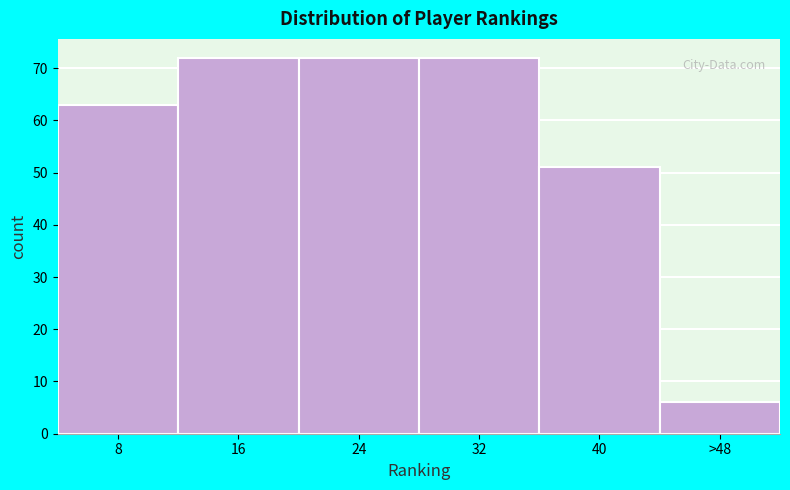

Reading left to right, what are all the values shown in this chart?

8=63	16=72	24=72	32=72	40=51	>48=6